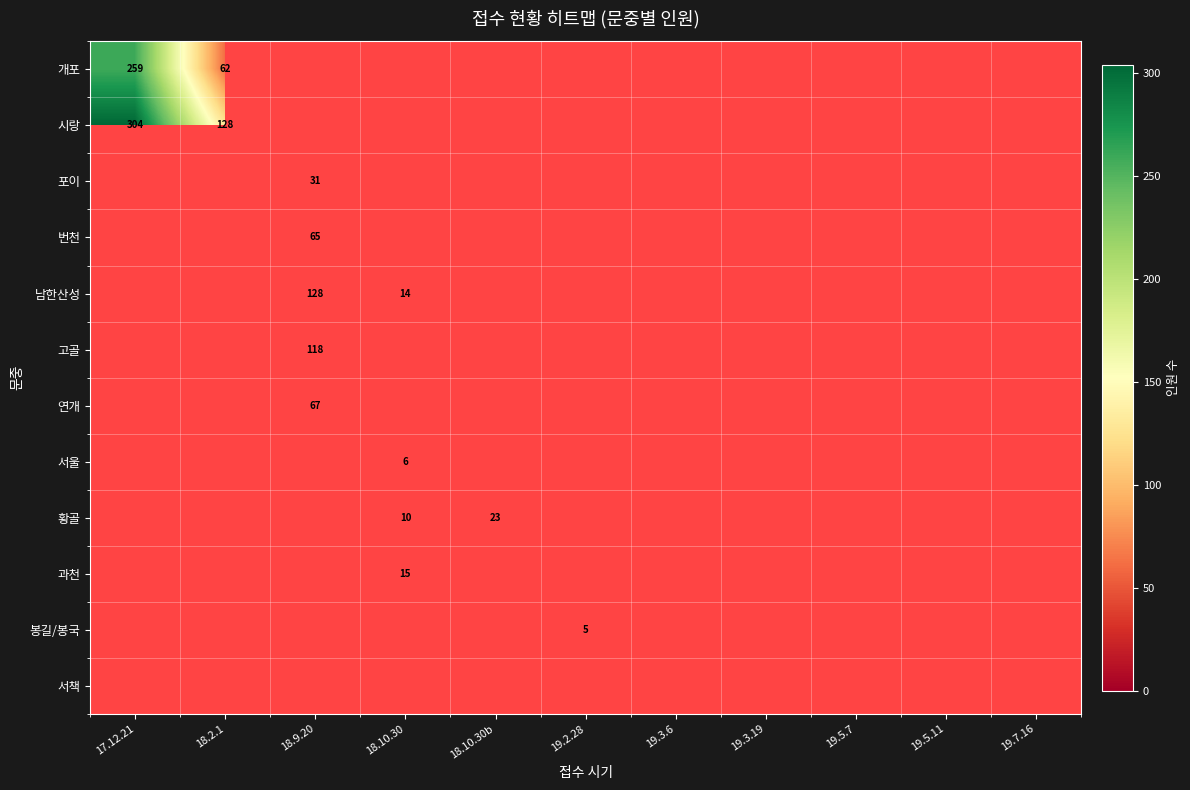

Is it true that 남한산성 equals 14 at 18.10.30?

True